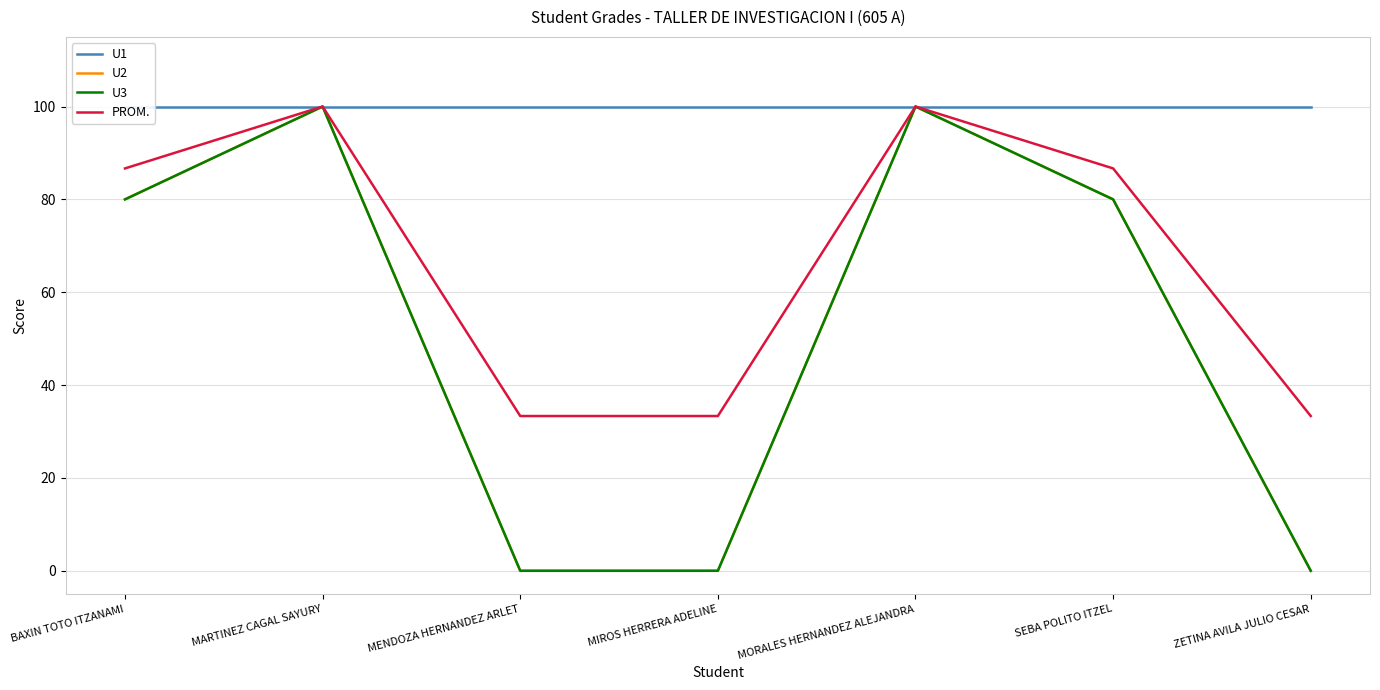

What are all the series names shown in the legend?

U1, U2, U3, PROM.